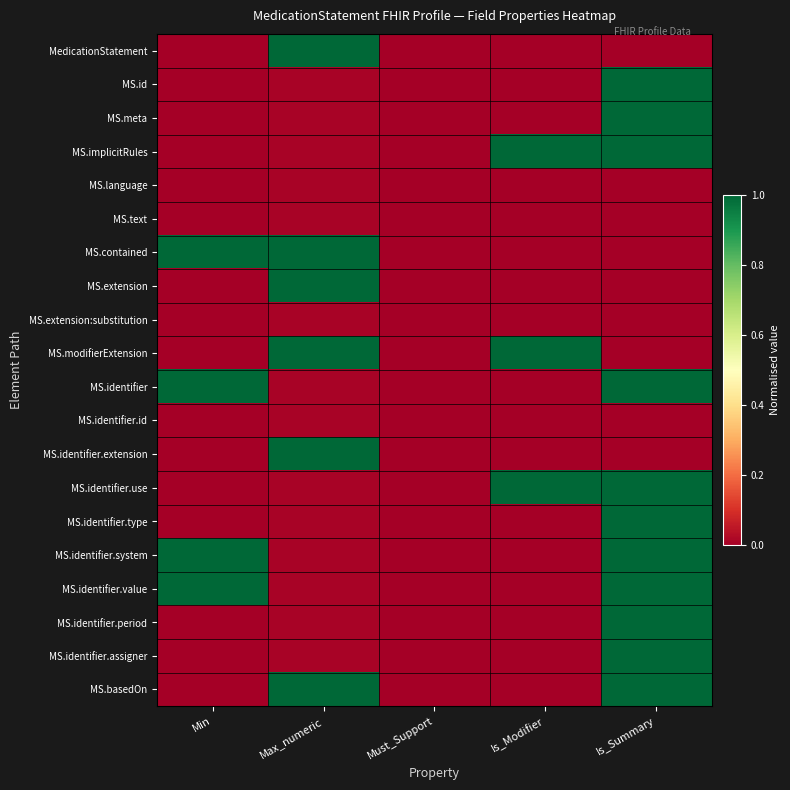

Reading right to left, what are all the values shown in this chart?

MedicationStatement: Is_Summary=0.0	Is_Modifier=0.0	Must_Support=0.0	Max_numeric=1.0	Min=0.0
MS.id: Is_Summary=1.0	Is_Modifier=0.0	Must_Support=0.0	Max_numeric=0.0	Min=0.0
MS.meta: Is_Summary=1.0	Is_Modifier=0.0	Must_Support=0.0	Max_numeric=0.0	Min=0.0
MS.implicitRules: Is_Summary=1.0	Is_Modifier=1.0	Must_Support=0.0	Max_numeric=0.0	Min=0.0
MS.language: Is_Summary=0.0	Is_Modifier=0.0	Must_Support=0.0	Max_numeric=0.0	Min=0.0
MS.text: Is_Summary=0.0	Is_Modifier=0.0	Must_Support=0.0	Max_numeric=0.0	Min=0.0
MS.contained: Is_Summary=0.0	Is_Modifier=0.0	Must_Support=0.0	Max_numeric=1.0	Min=1.0
MS.extension: Is_Summary=0.0	Is_Modifier=0.0	Must_Support=0.0	Max_numeric=1.0	Min=0.0
MS.extension:substitution: Is_Summary=0.0	Is_Modifier=0.0	Must_Support=0.0	Max_numeric=0.0	Min=0.0
MS.modifierExtension: Is_Summary=0.0	Is_Modifier=1.0	Must_Support=0.0	Max_numeric=1.0	Min=0.0
MS.identifier: Is_Summary=1.0	Is_Modifier=0.0	Must_Support=0.0	Max_numeric=0.0	Min=1.0
MS.identifier.id: Is_Summary=0.0	Is_Modifier=0.0	Must_Support=0.0	Max_numeric=0.0	Min=0.0
MS.identifier.extension: Is_Summary=0.0	Is_Modifier=0.0	Must_Support=0.0	Max_numeric=1.0	Min=0.0
MS.identifier.use: Is_Summary=1.0	Is_Modifier=1.0	Must_Support=0.0	Max_numeric=0.0	Min=0.0
MS.identifier.type: Is_Summary=1.0	Is_Modifier=0.0	Must_Support=0.0	Max_numeric=0.0	Min=0.0
MS.identifier.system: Is_Summary=1.0	Is_Modifier=0.0	Must_Support=0.0	Max_numeric=0.0	Min=1.0
MS.identifier.value: Is_Summary=1.0	Is_Modifier=0.0	Must_Support=0.0	Max_numeric=0.0	Min=1.0
MS.identifier.period: Is_Summary=1.0	Is_Modifier=0.0	Must_Support=0.0	Max_numeric=0.0	Min=0.0
MS.identifier.assigner: Is_Summary=1.0	Is_Modifier=0.0	Must_Support=0.0	Max_numeric=0.0	Min=0.0
MS.basedOn: Is_Summary=1.0	Is_Modifier=0.0	Must_Support=0.0	Max_numeric=1.0	Min=0.0